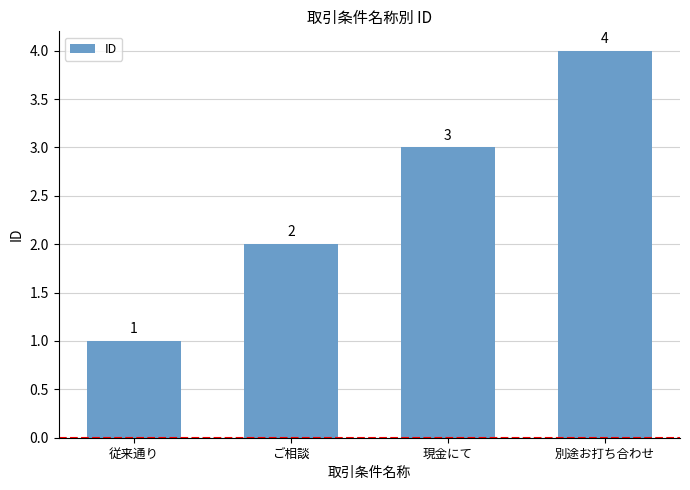

Which has a higher value, 従来通り or 別途お打ち合わせ?

別途お打ち合わせ